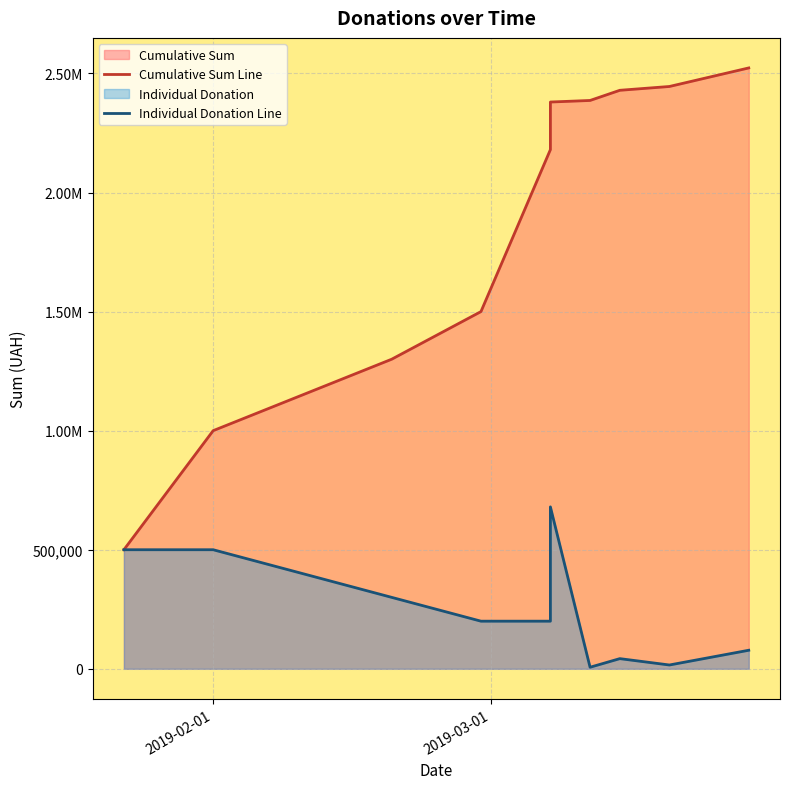

In Individual Donation Line, how many points are lower than both neighbors (excluding endpoints)?

2